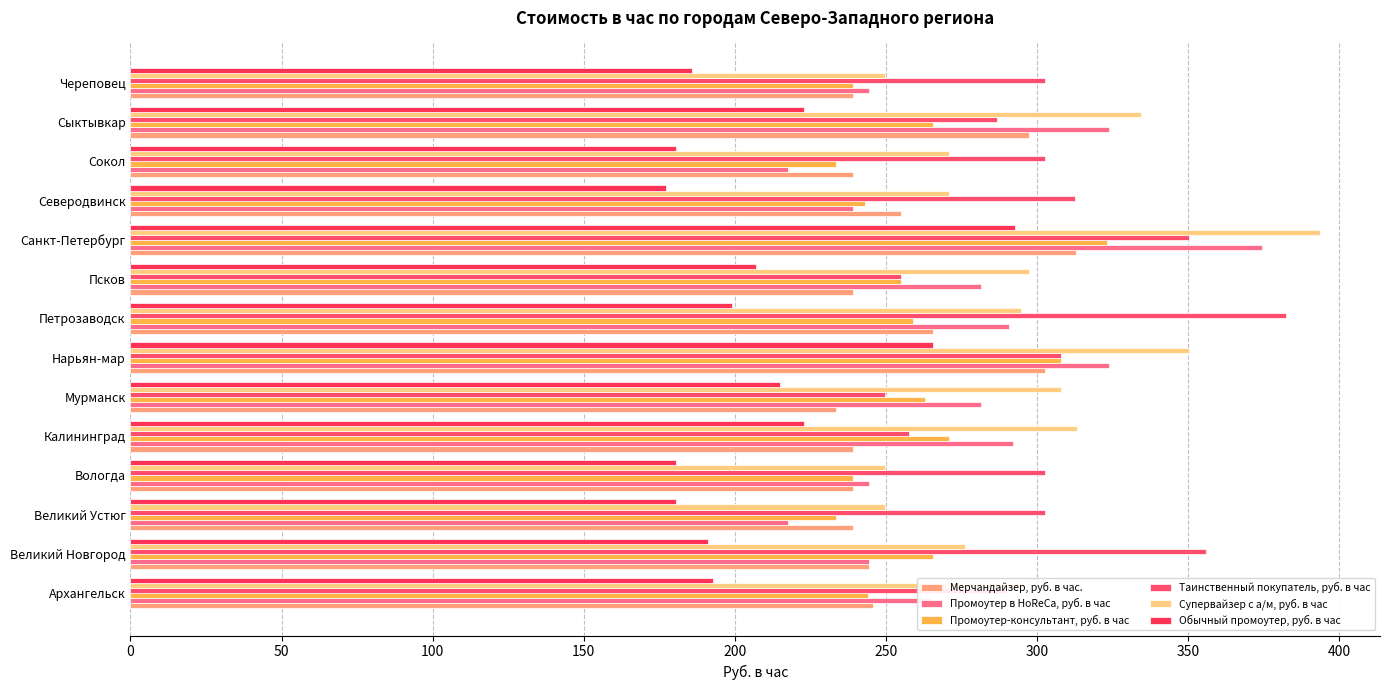

Reading left to right, extract all data points from this chart.

Мерчандайзер, руб. в час.: 245.7	244.3	239.0	239.0	239.0	233.7	302.7	265.5	239.0	312.9	254.9	239.0	297.4	239.0
Промоутер в HoReCa, руб. в час: 264.8	244.3	217.7	244.3	292.1	281.4	323.9	290.7	281.4	374.4	239.0	217.7	323.9	244.3
Промоутер-консультант, руб. в час: 244.2	265.5	233.7	239.0	270.8	262.9	308.0	258.9	254.9	323.1	242.9	233.7	265.5	239.0
Таинственный покупатель, руб. в час: 289.8	355.8	302.7	302.7	257.6	249.6	308.0	382.3	254.9	350.5	312.6	302.7	286.8	302.7
Супервайзер с а/м, руб. в час: 294.8	276.1	249.6	249.6	313.3	308.0	350.5	294.7	297.4	393.9	270.8	270.8	334.6	249.6
Обычный промоутер, руб. в час: 192.6	191.2	180.6	180.6	223.0	215.1	265.5	199.1	207.1	292.7	177.2	180.6	223.0	185.9